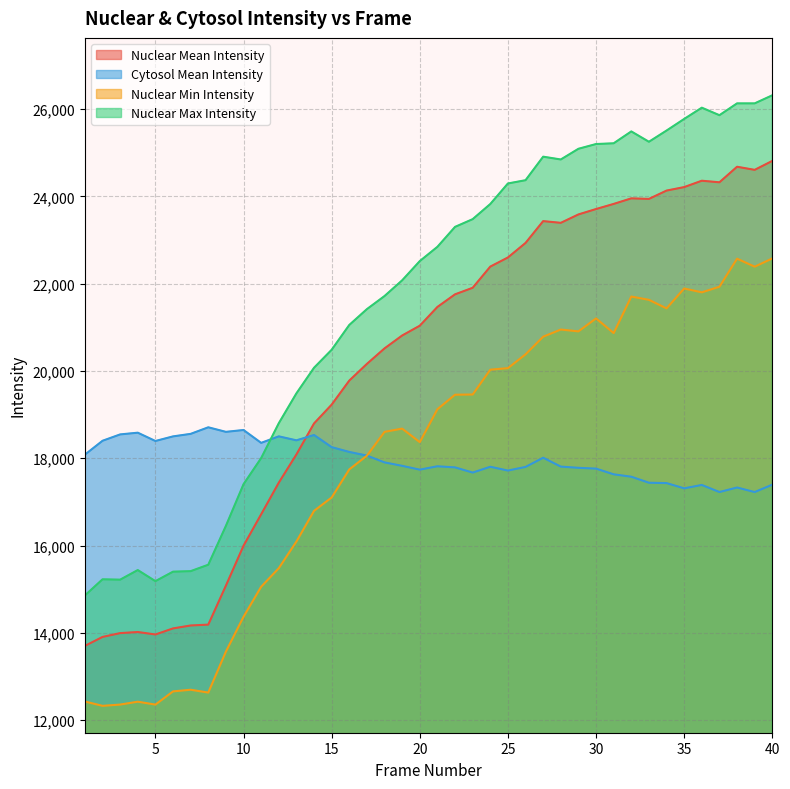

Is it true that Nuclear Mean Intensity equals 24681.3 at 38?

True